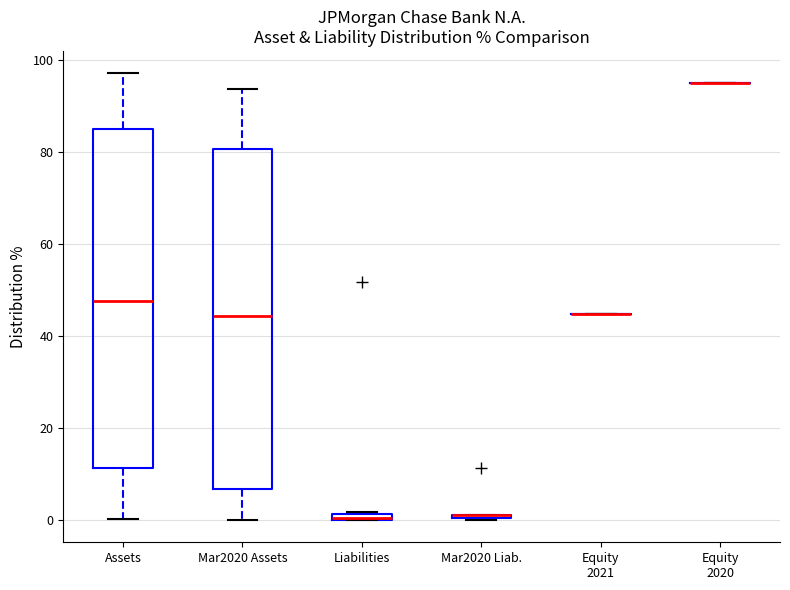

Where is the upper edge of the box for Mar2020 Assets on the y-axis? The values are not printed on the chart, so give them approximately, as read against the axis.

80